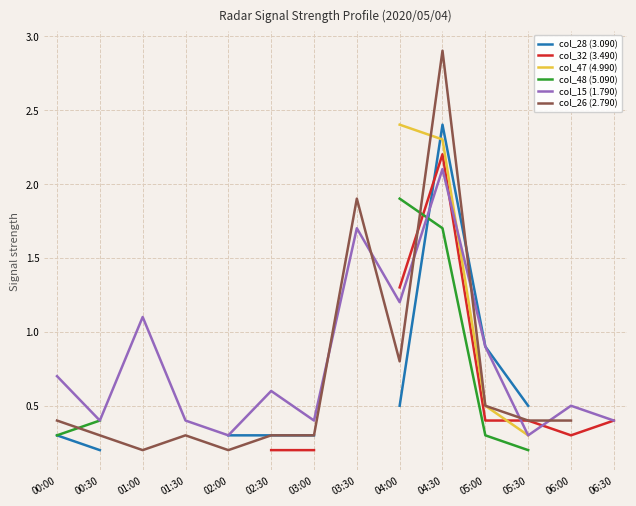

Where do col_32 (3.490) and col_28 (3.090) first cross each other?

04:00 and 04:30